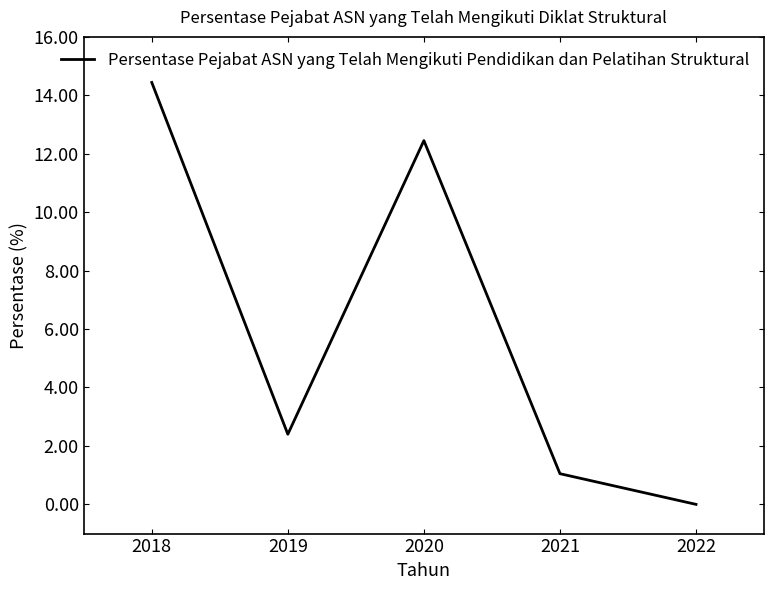

The chart shows a value of 12.4 at 2020. True or false?

True